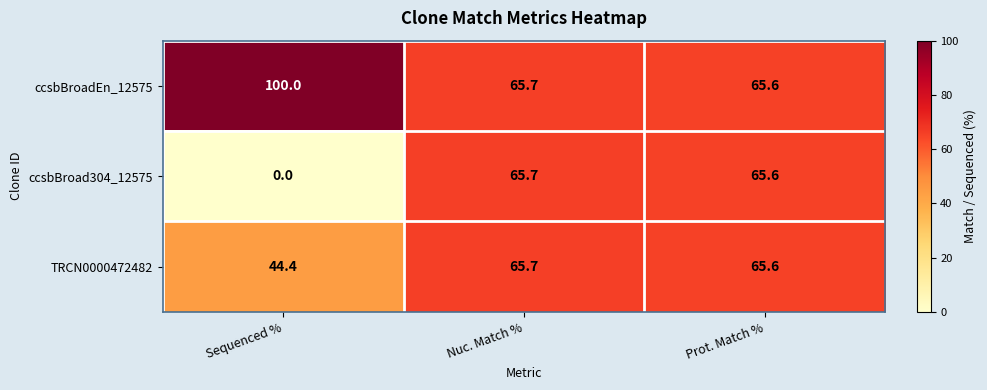

Count the number of categories in the chart.

3